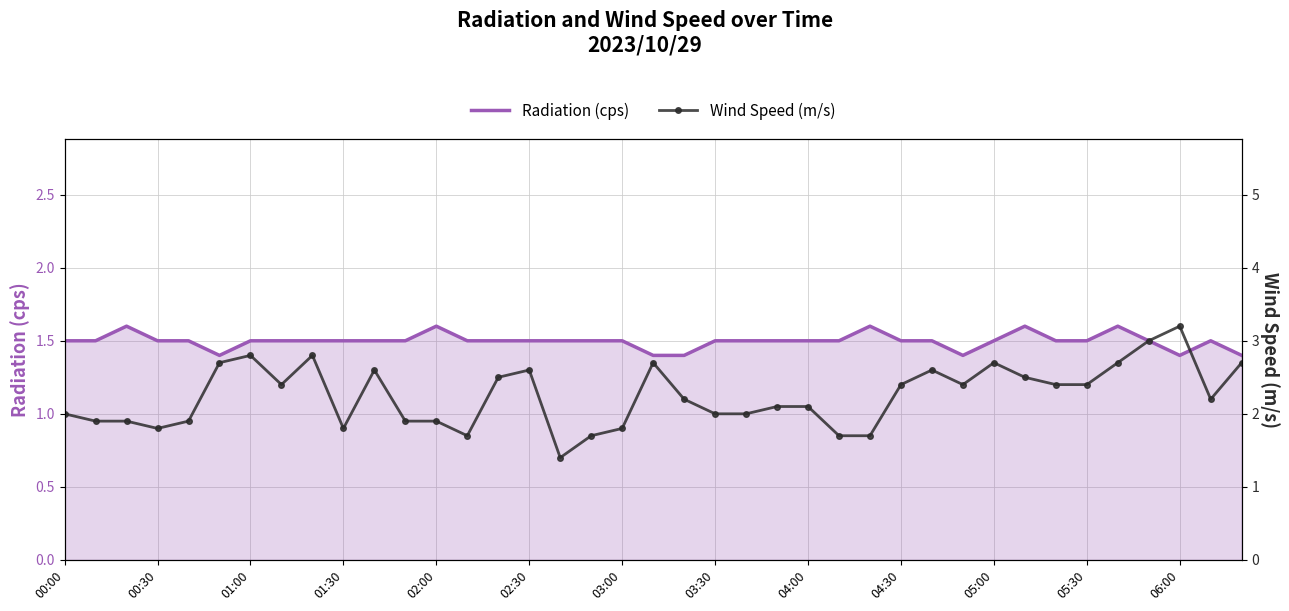

Count the number of categories in the chart.

39